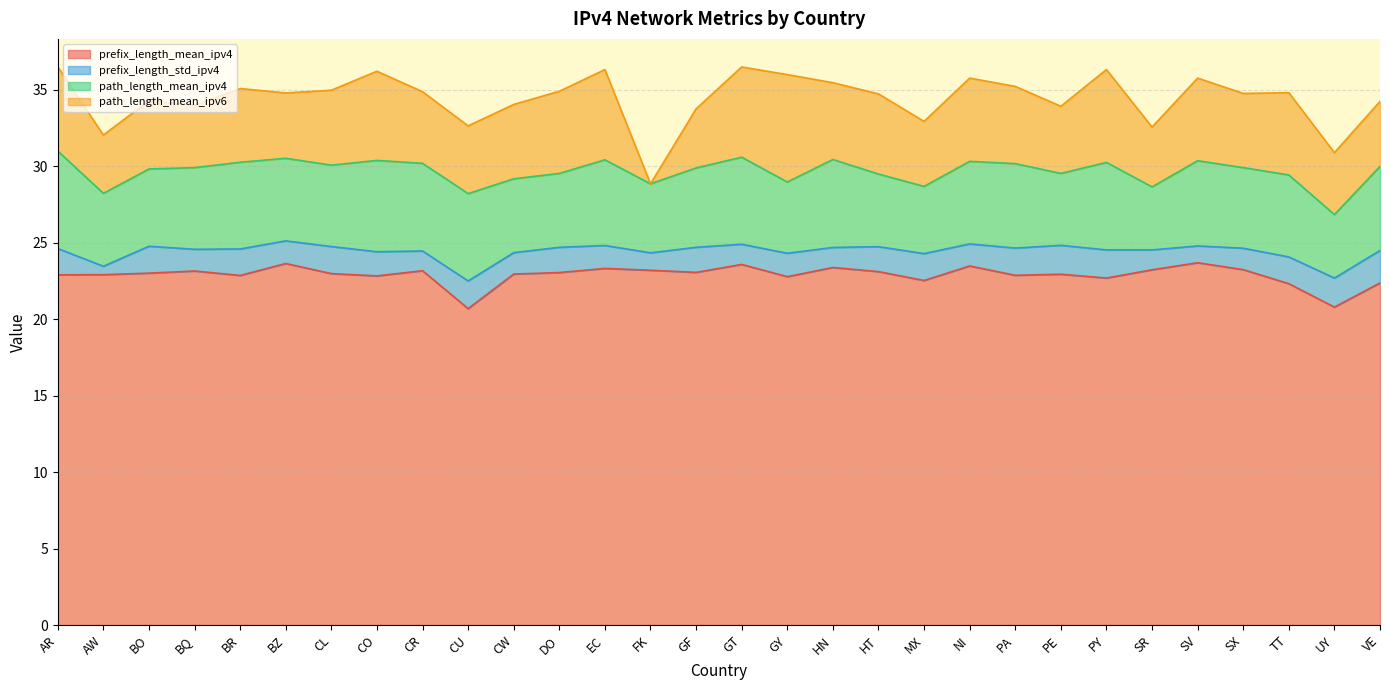

Between which two adjacent categories do path_length_mean_ipv4 and path_length_mean_ipv6 first intersect?

CU and CW